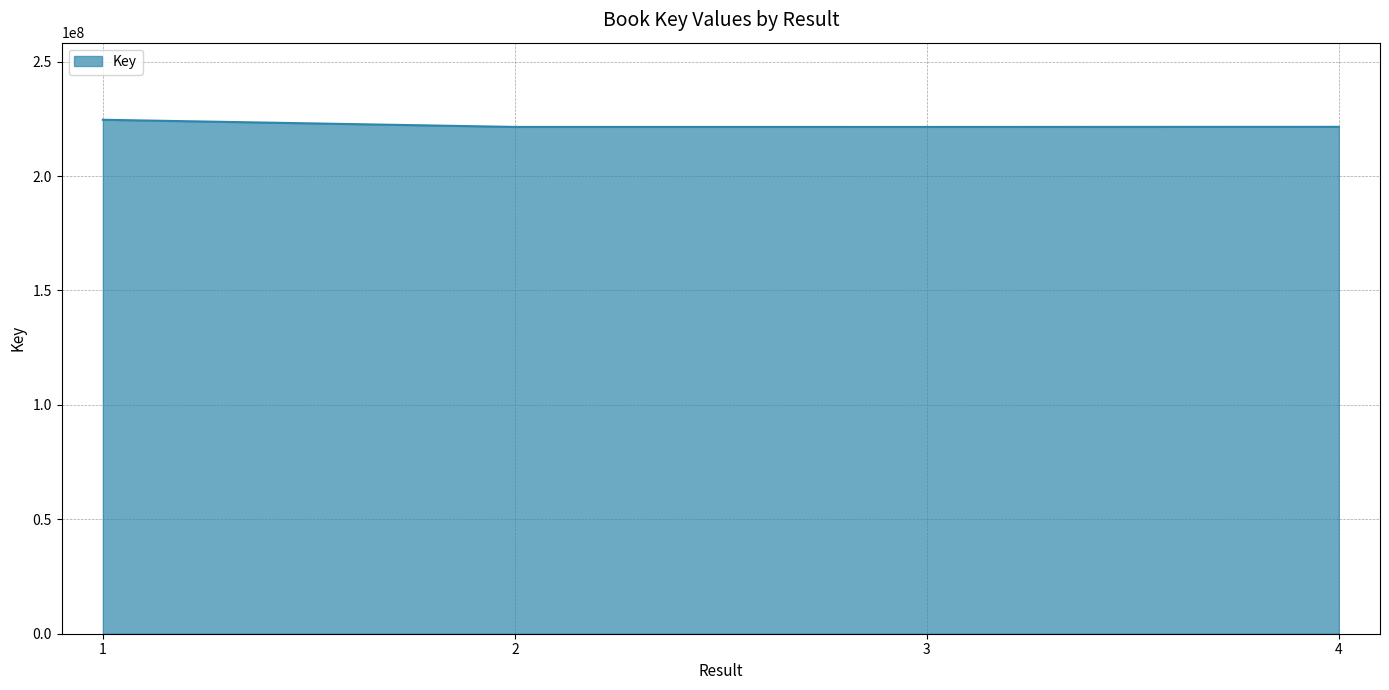

What value does the data have at 4, to the nearest 10?

221490050